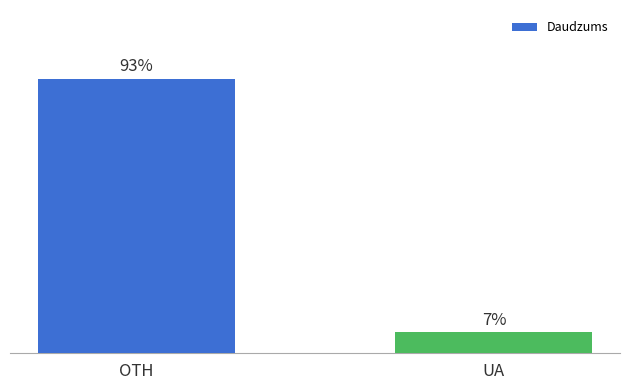

At which category does the chart reach its minimum across all series?

UA